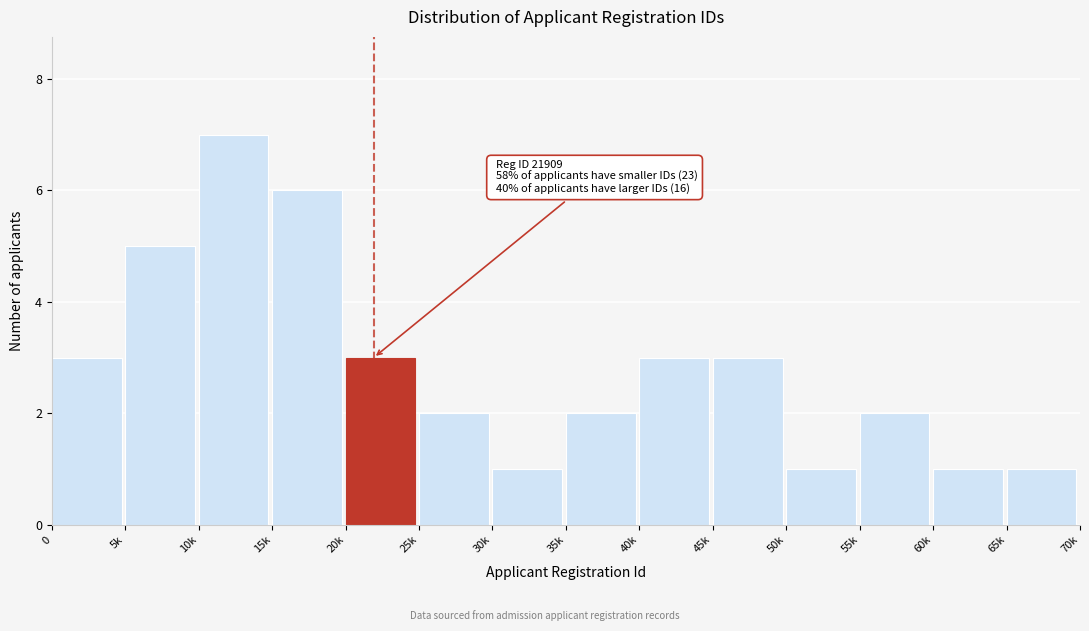

Reading right to left, transcribe all the data shown in this chart.

65k=1	60k=1	55k=2	50k=1	45k=3	40k=3	35k=2	30k=1	25k=2	20k=3	15k=6	10k=7	5k=5	0=3